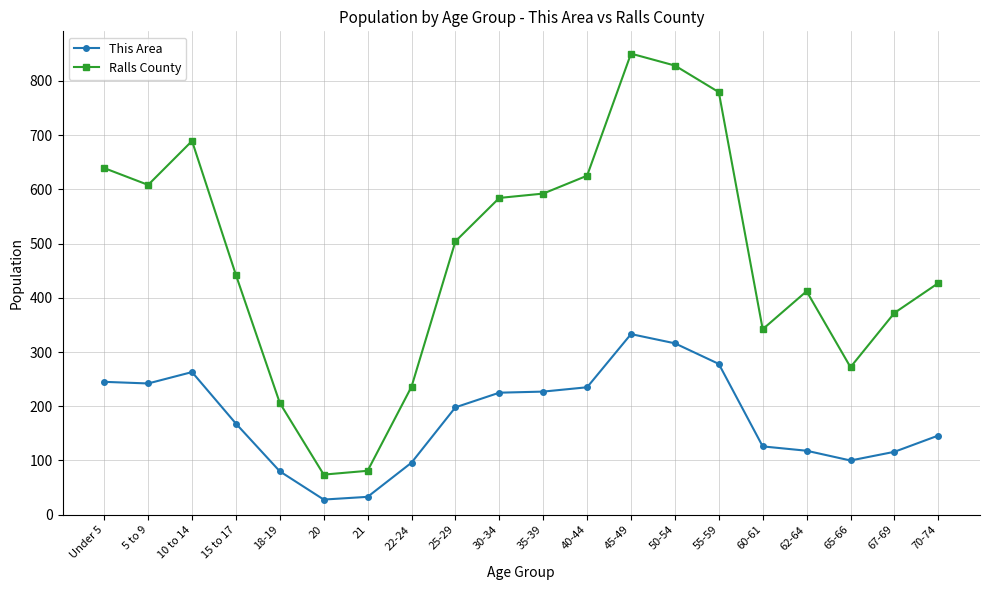

At which category does the chart reach its peak across all series?

45-49